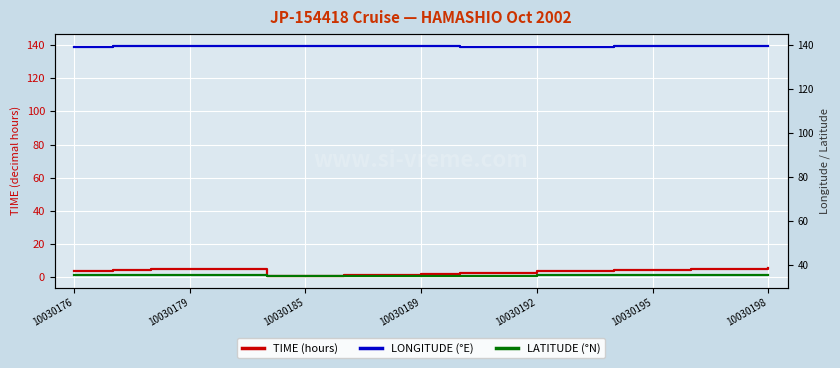

What is the value of the TIME (hours) point at the 13th from the left?

3.8